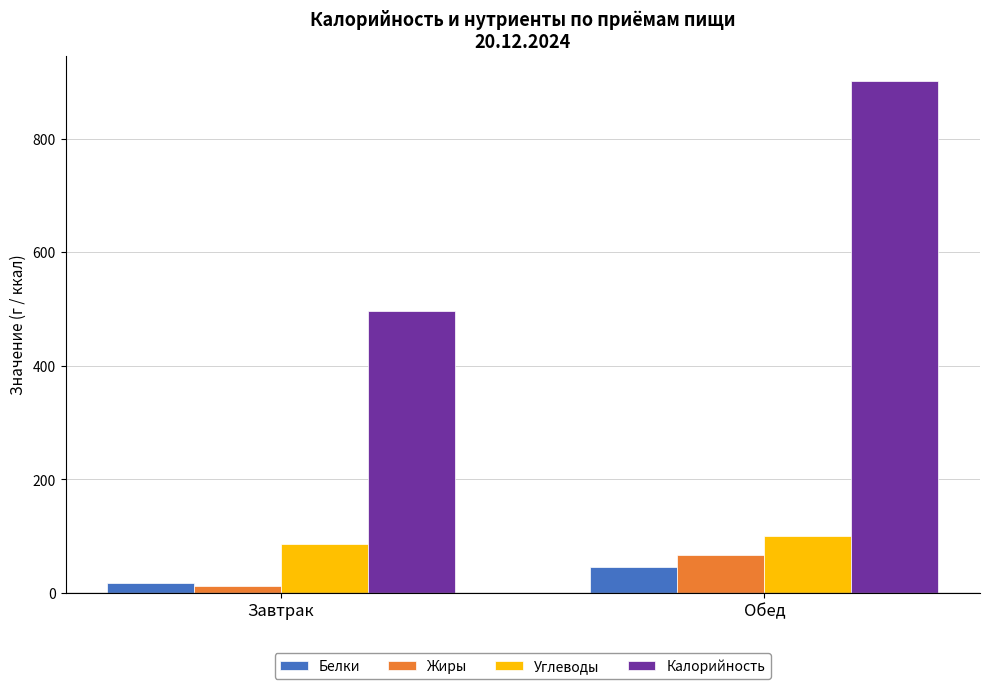

Does the chart contain stacked bars?

No